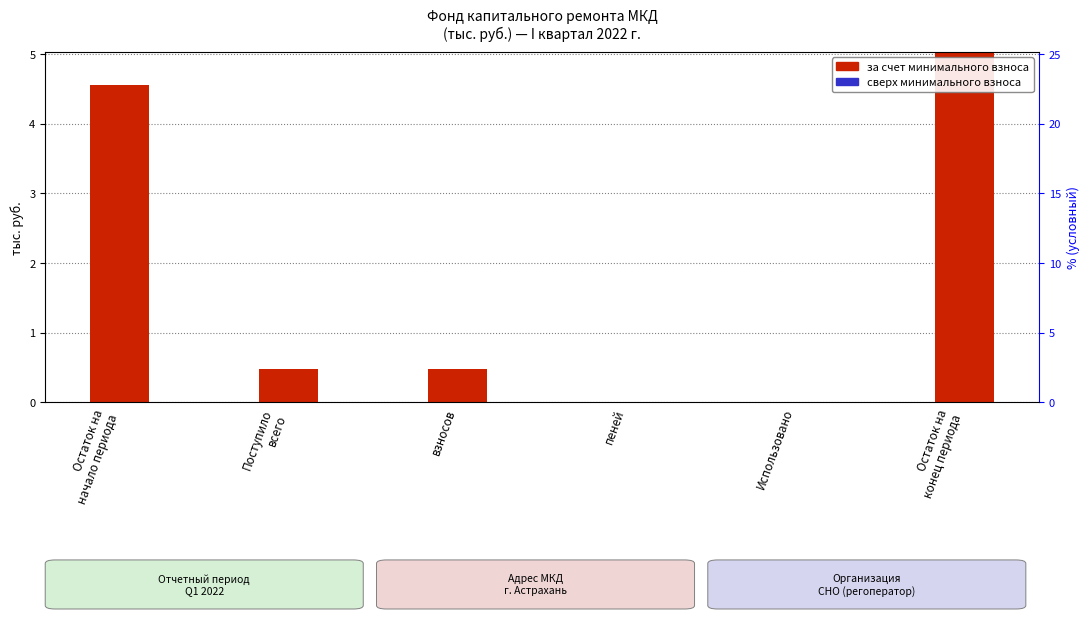

What is the label of the 1st bar from the left?

Остаток на
начало периода